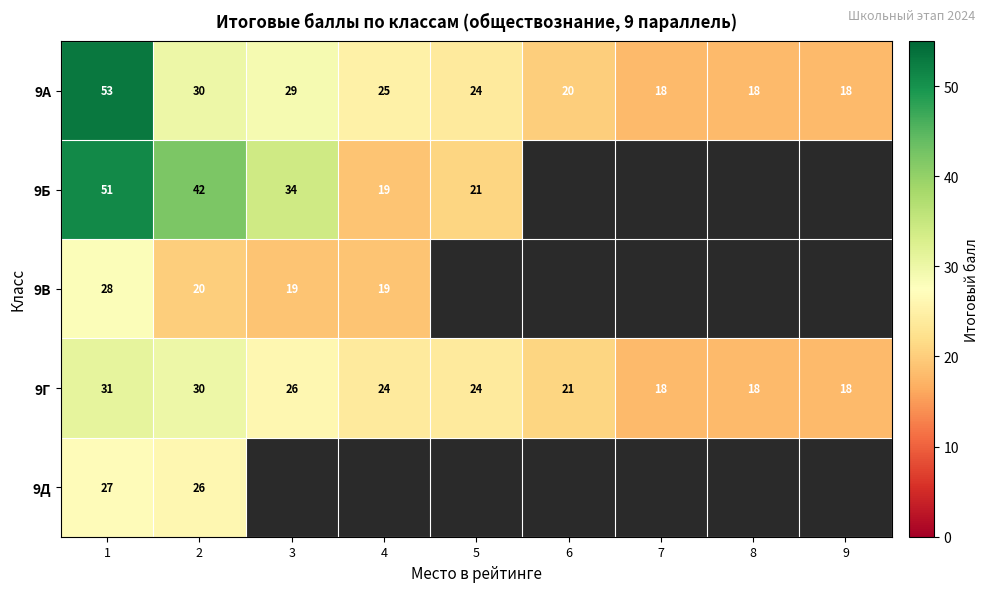

What is the difference between the maximum and minimum values in the 9А series?

35